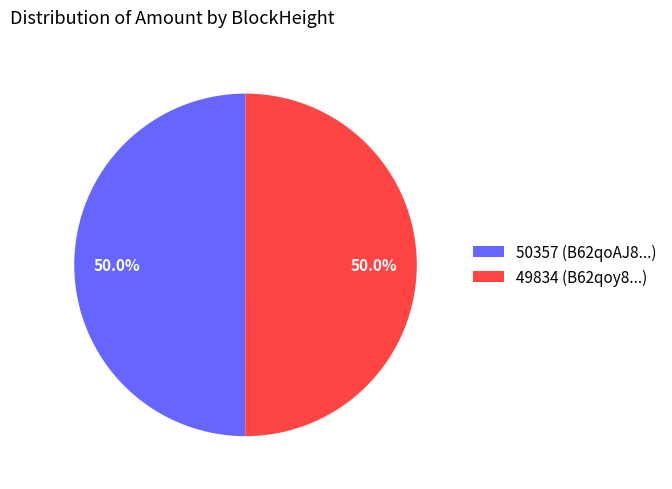

What is the ratio of the value at 49834 (B62qoy8...) to the value at 50357 (B62qoAJ8...)?

1.0